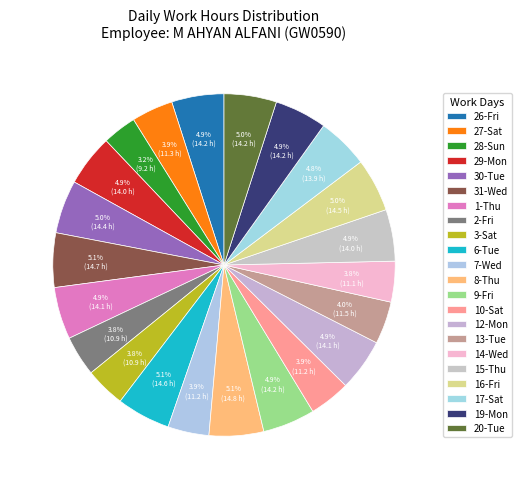

What is the ratio of the value at 10-Sat to the value at 16-Fri?

0.8